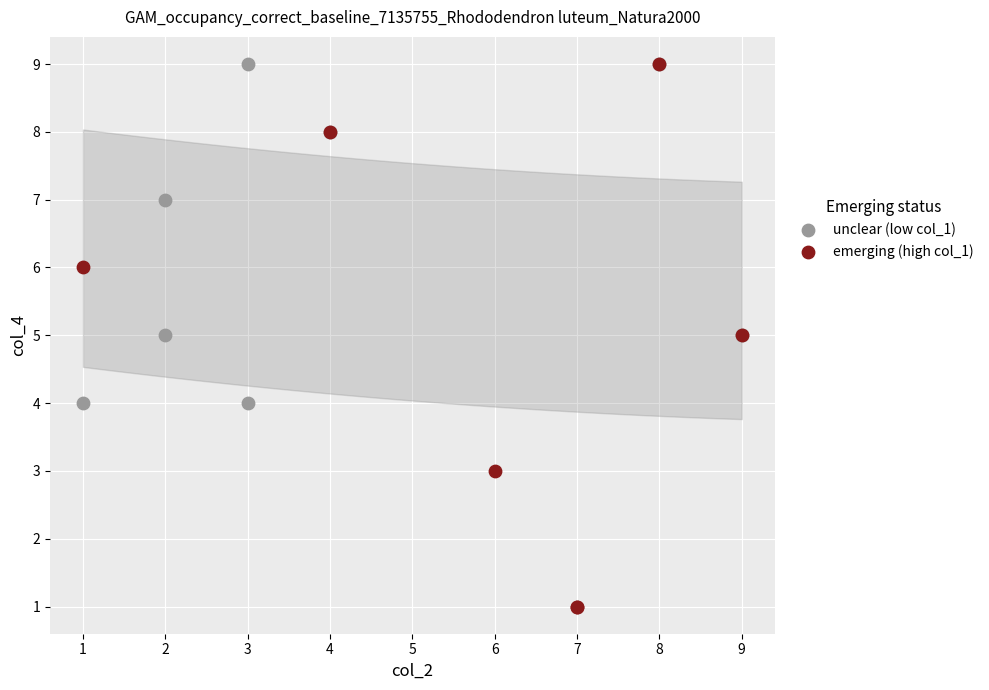

Which series has the largest Y range (max minus min)?

emerging (high col_1)